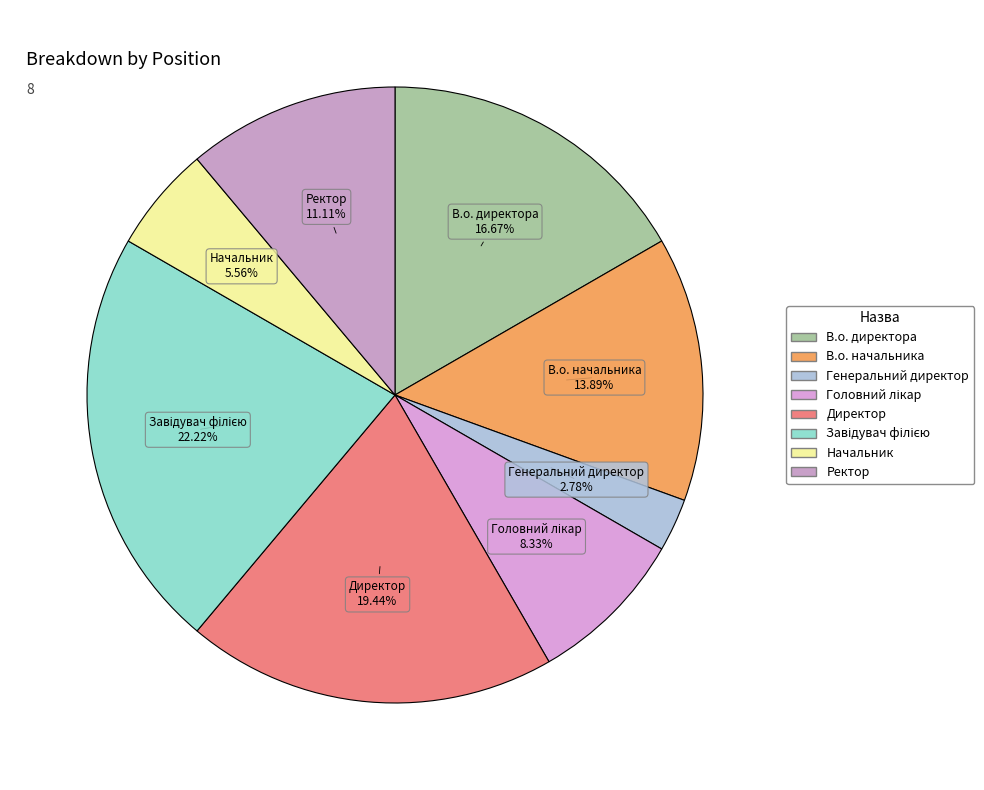

What is the ratio of the value at В.о. начальника to the value at Генеральний директор?

5.0